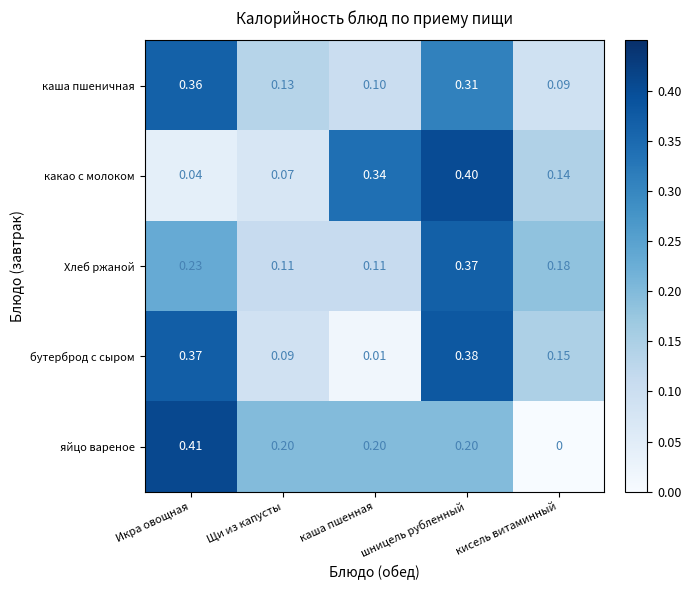

Which label corresponds to the smallest value in the chart?

кисель витаминный